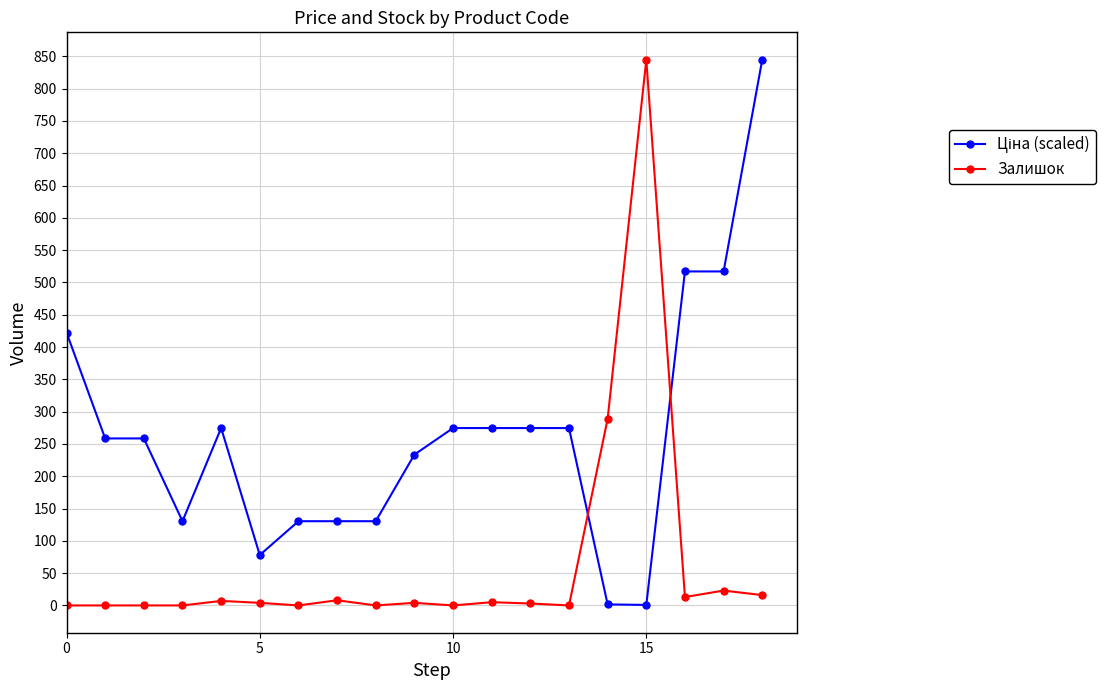

Does the chart display data point markers on the line(s)?

Yes